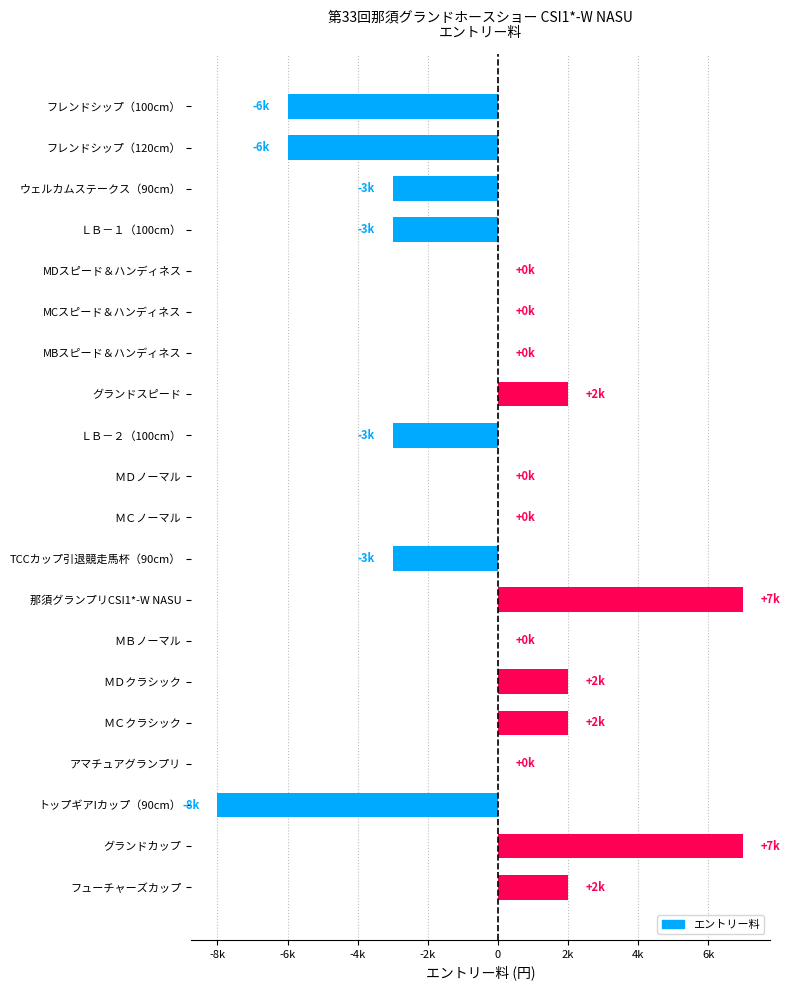

Count the values in the range -3000 to 2000.

15